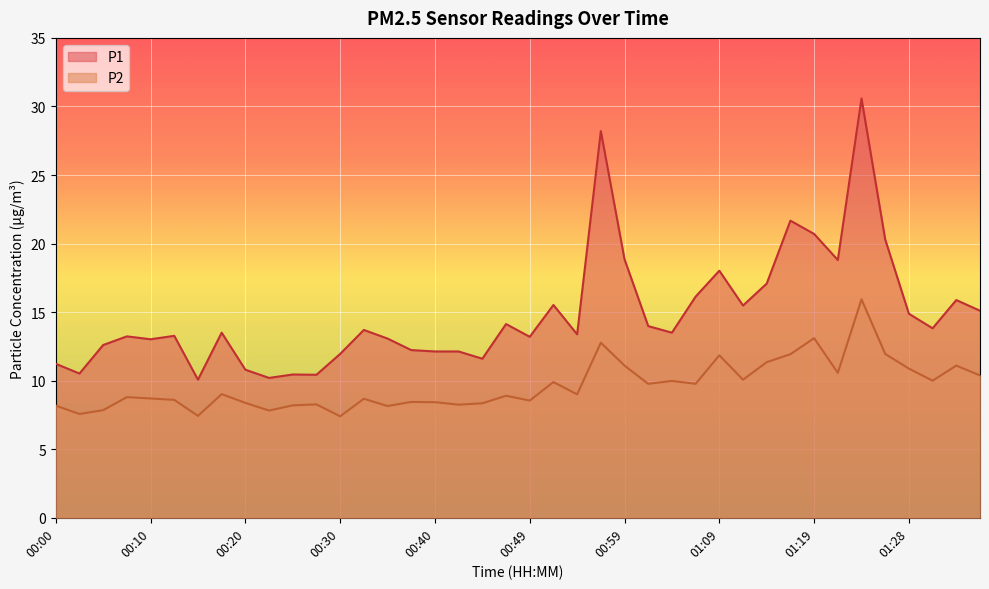

The value of P2 at 00:54 is 3.3. True or false?

False